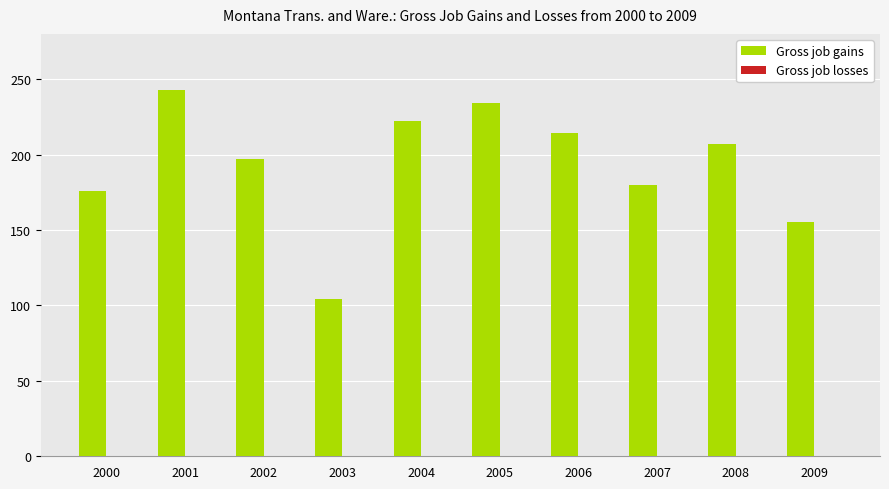

True or false: the data shows 136 at 2003.

False